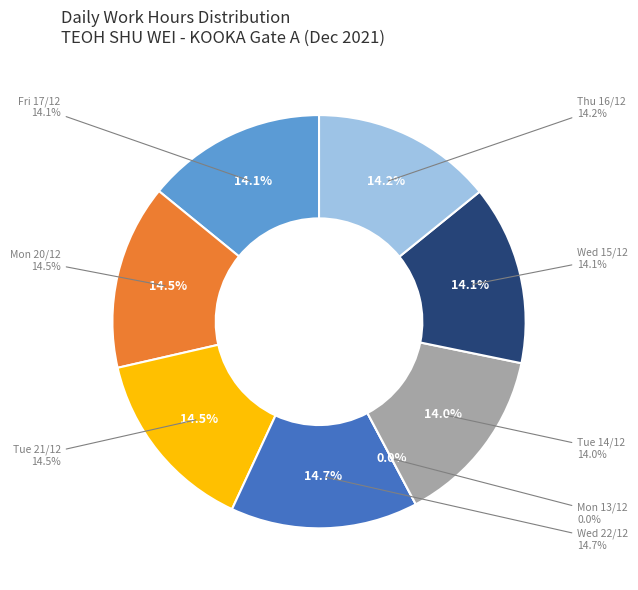

Count the number of slices in the pie.

8